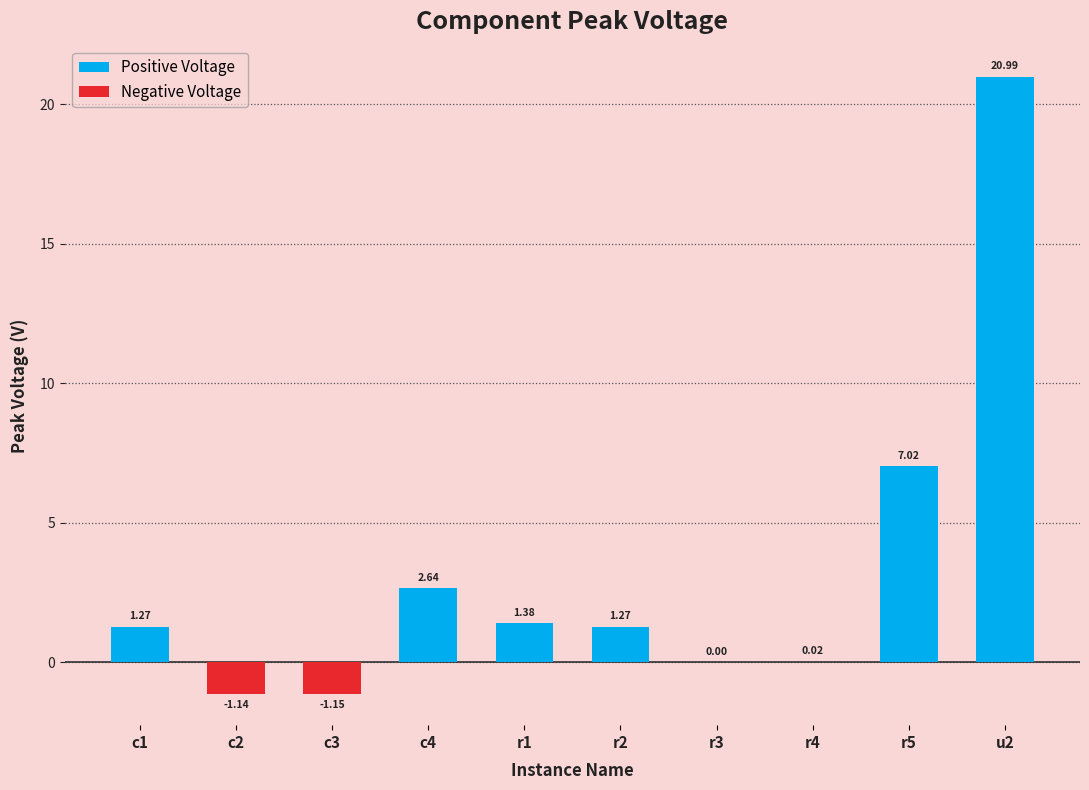

At which label is the value closest to 9?

r5